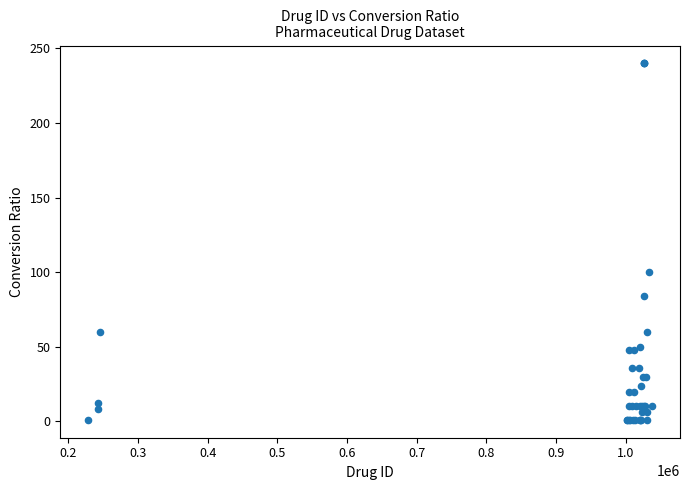

What Y value in the scatter plot is closest to 120?

100